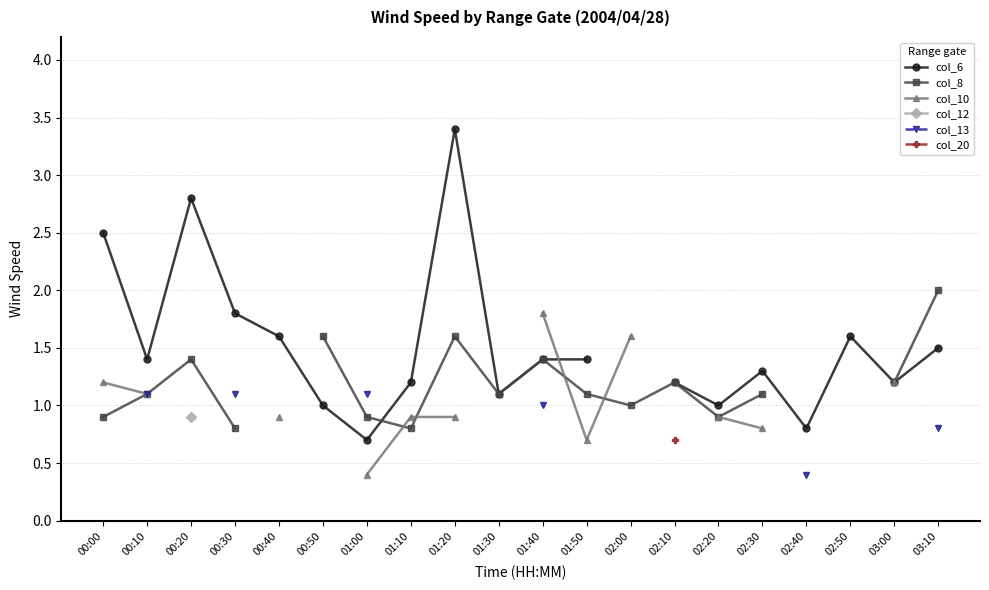

Is it true that col_12 equals 0.2 at 00:20?

False